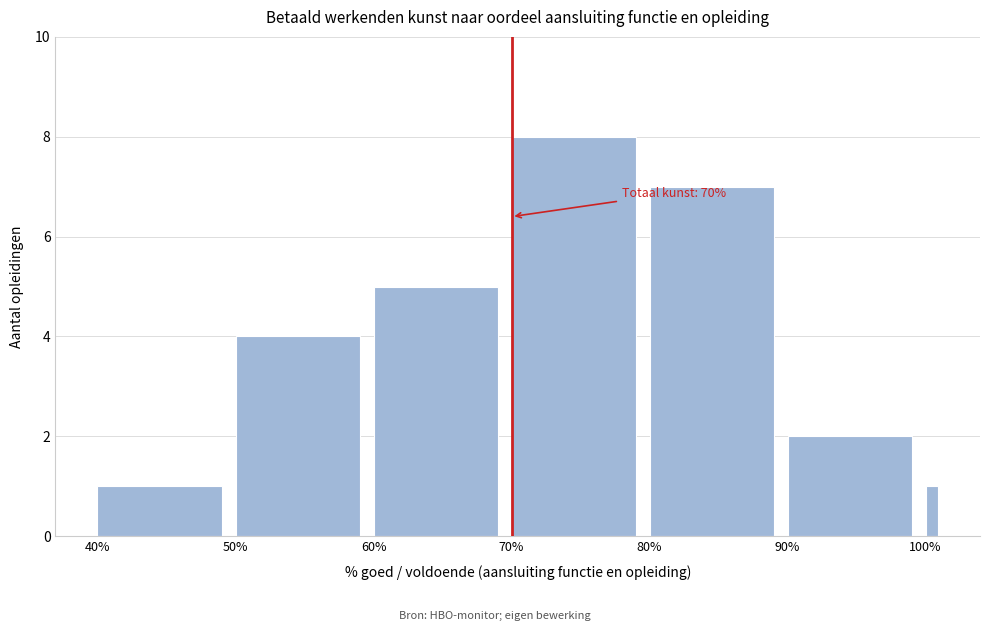

Read against the x-axis, roughly where is the centre of the tallest bar?

75